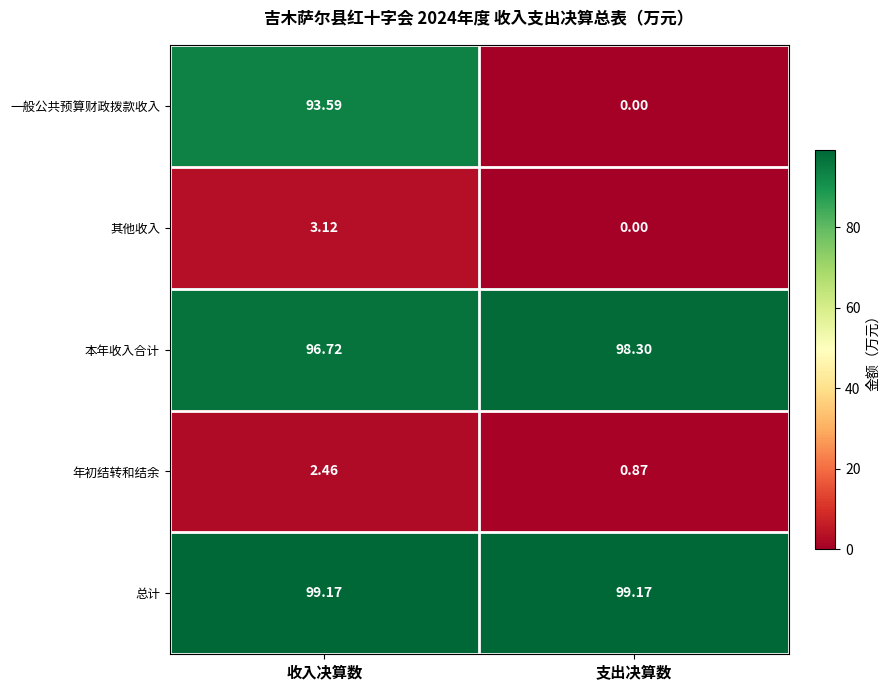

How many distinct data groups are displayed?

5